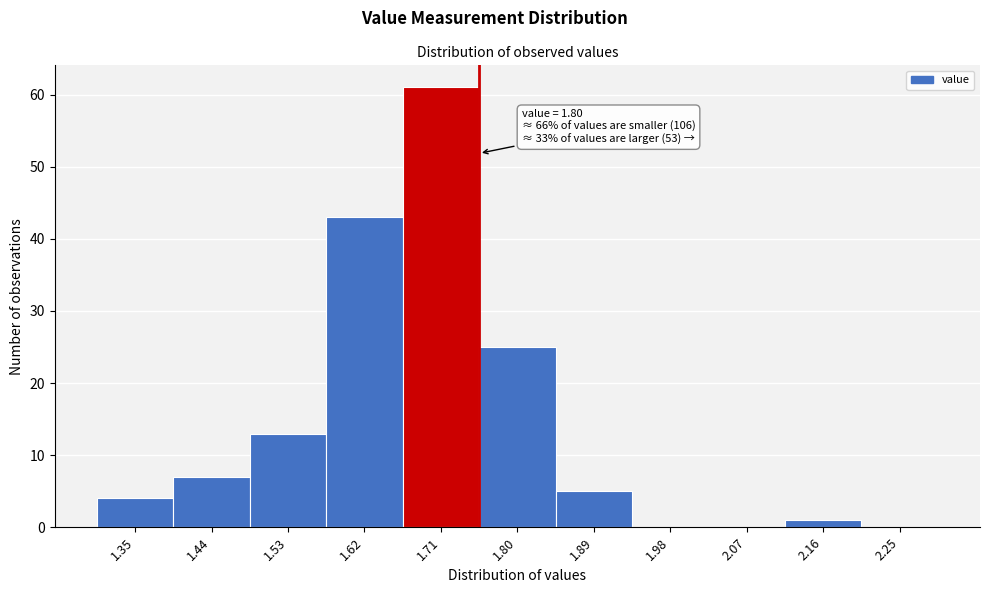

Reading left to right, extract all data points from this chart.

1.35=4	1.44=7	1.53=13	1.62=43	1.71=61	1.80=25	1.89=5	1.98=0	2.07=0	2.16=1	2.25=0